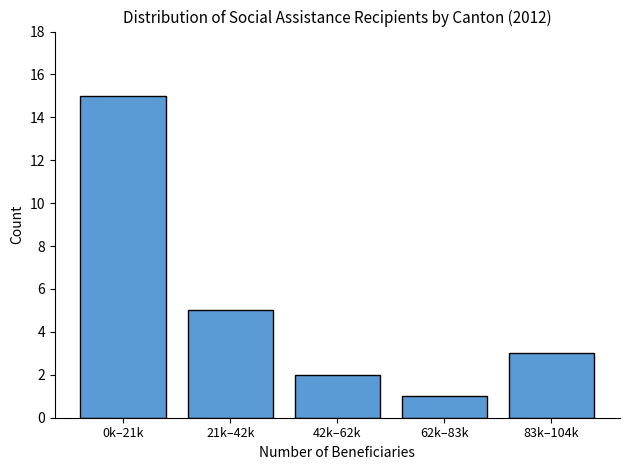

Reading right to left, what are all the values shown in this chart?

3	1	2	5	15